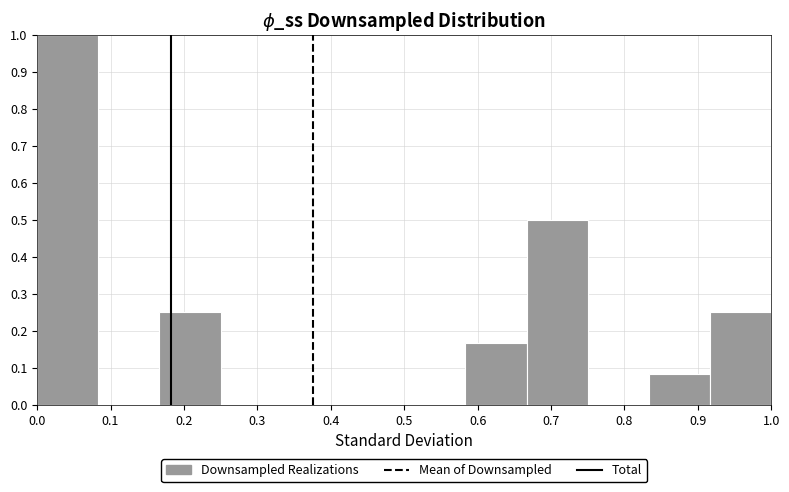

Reading left to right, transcribe this chart: for each bar, give the range it covers on the x-axis and its height. Neither the bar edges nor the heights are printed on the chart, so give them approximately, as read against the axes.

0.00 to 0.08: 1.00
0.08 to 0.17: 0
0.17 to 0.25: 0.25
0.25 to 0.33: 0
0.33 to 0.42: 0
0.42 to 0.50: 0
0.50 to 0.58: 0
0.58 to 0.67: 0.17
0.67 to 0.75: 0.50
0.75 to 0.83: 0
0.83 to 0.92: 0.08
0.92 to 1.00: 0.25